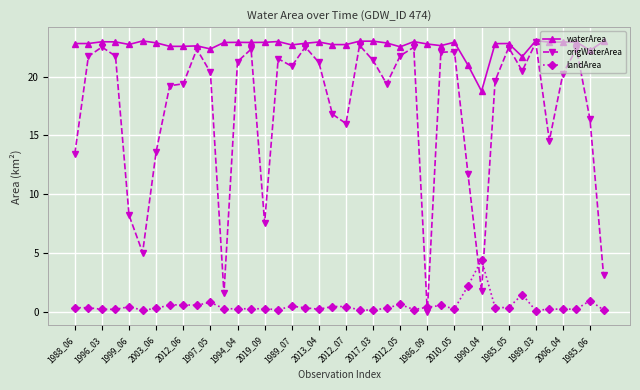

Rank the series by their average value, from highest to lowest.

waterArea, origWaterArea, landArea